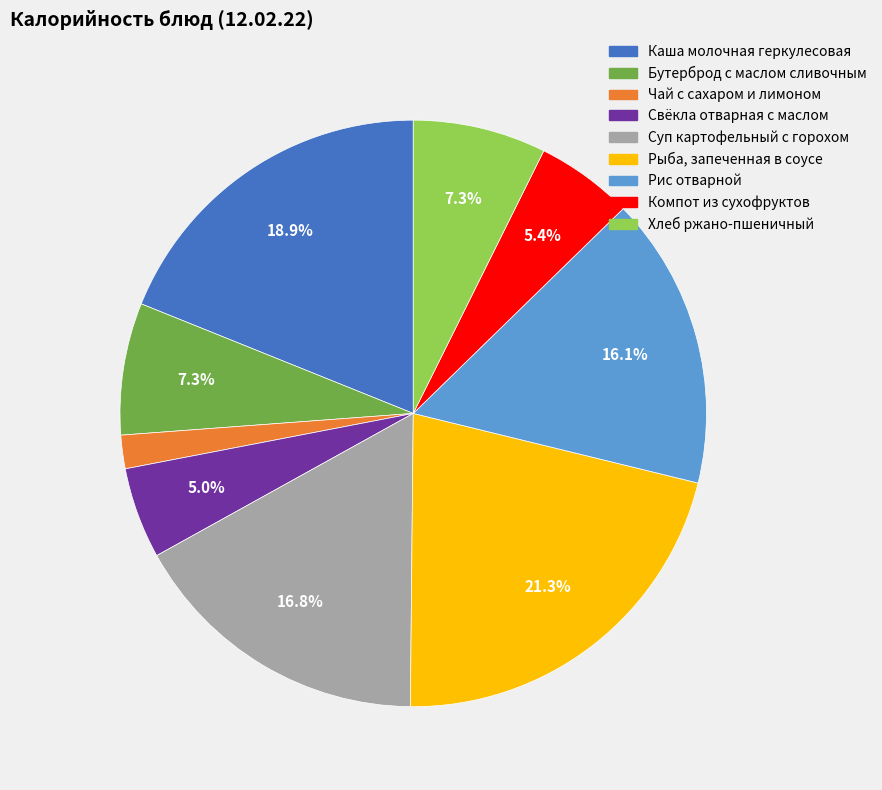

To the nearest percent, what percentage of the pie is Бутерброд с маслом сливочным?

7%